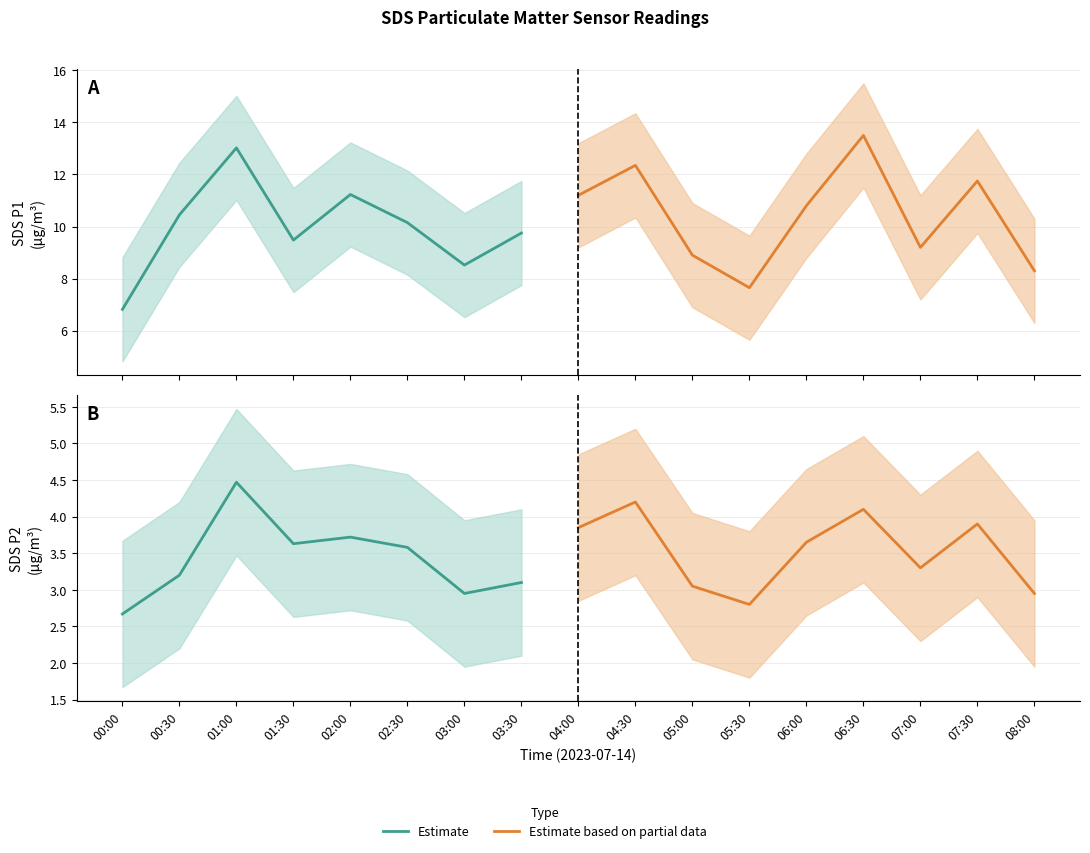

Where is the first local minimum for SDS_P2_upper?

2023/07/14 01:30